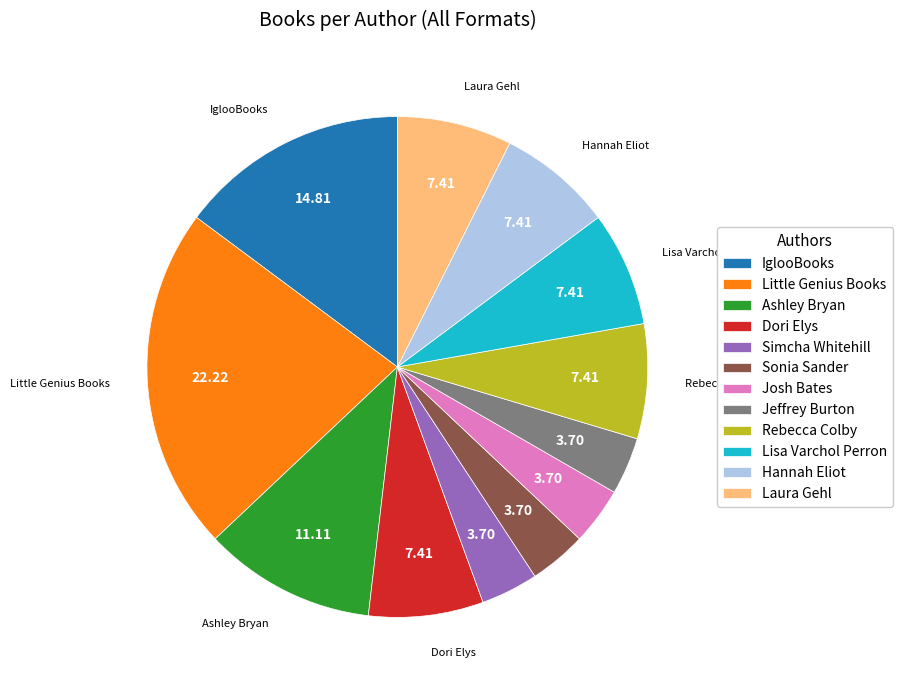

What is the ratio of the value at Hannah Eliot to the value at Josh Bates?

2.0